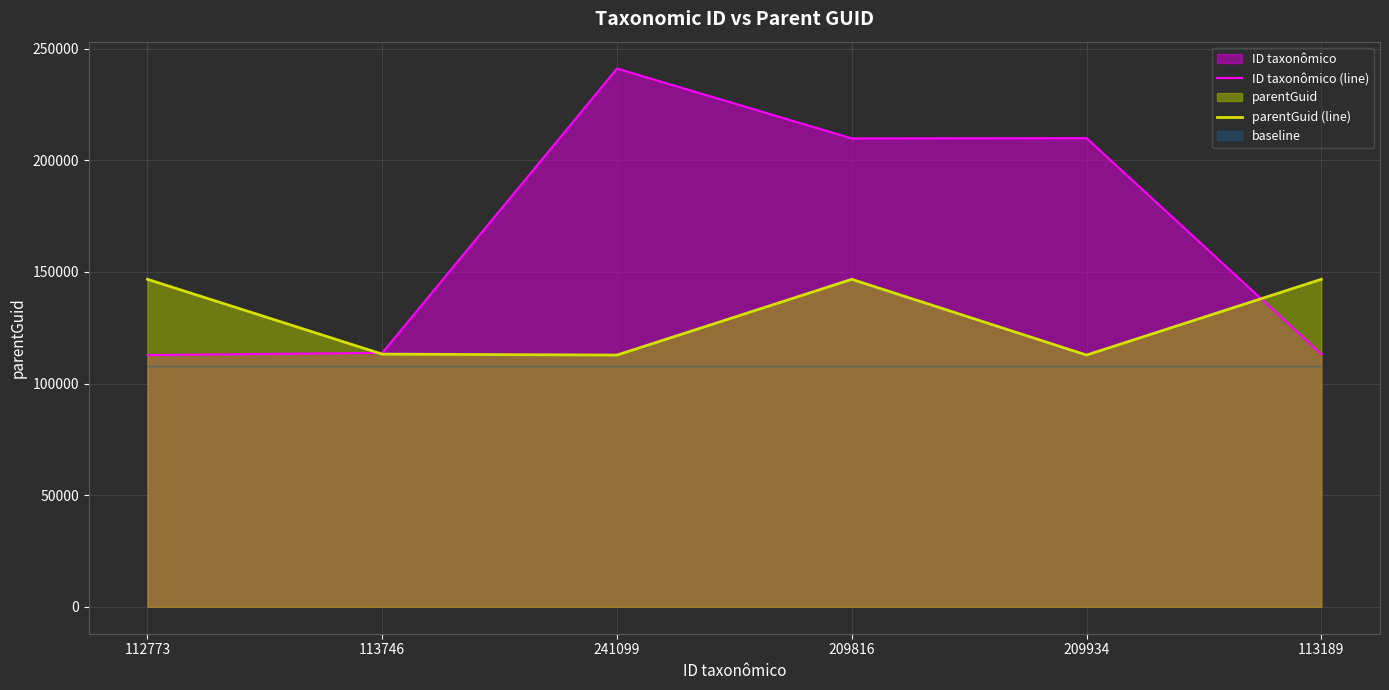

Reading left to right, transcribe all the data shown in this chart.

ID taxonômico (line): 112773	113746	241099	209816	209934	113189
parentGuid (line): 146710	113189	112773	146710	112773	146710